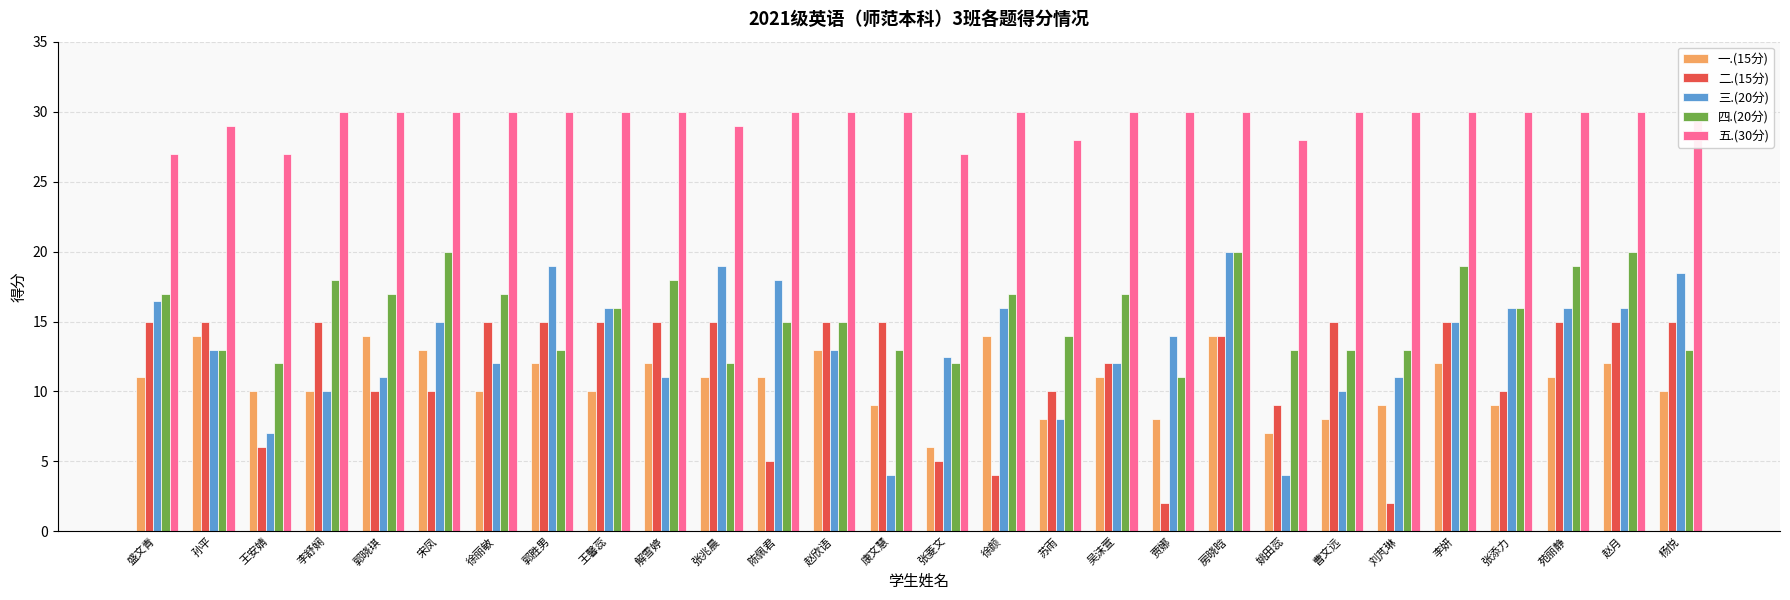

How many bars are there in total?

140